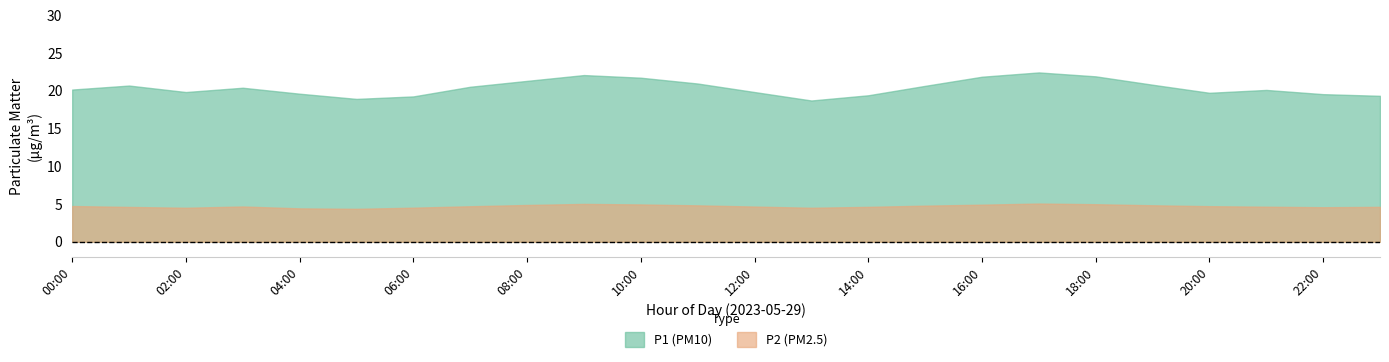

Which series changed the most between 03:00 and 11:00?

P1